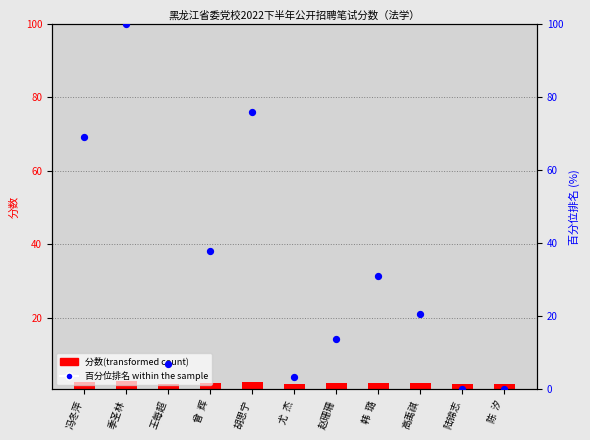

Which series has the largest total across all categories?

百分位排名